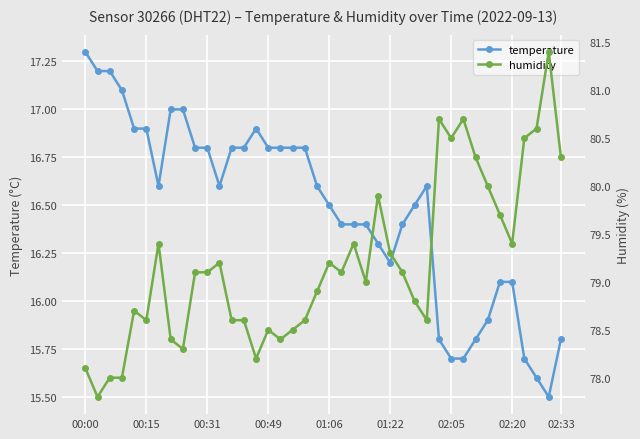

What is the spread (max minus min) of values at 37?

65.0